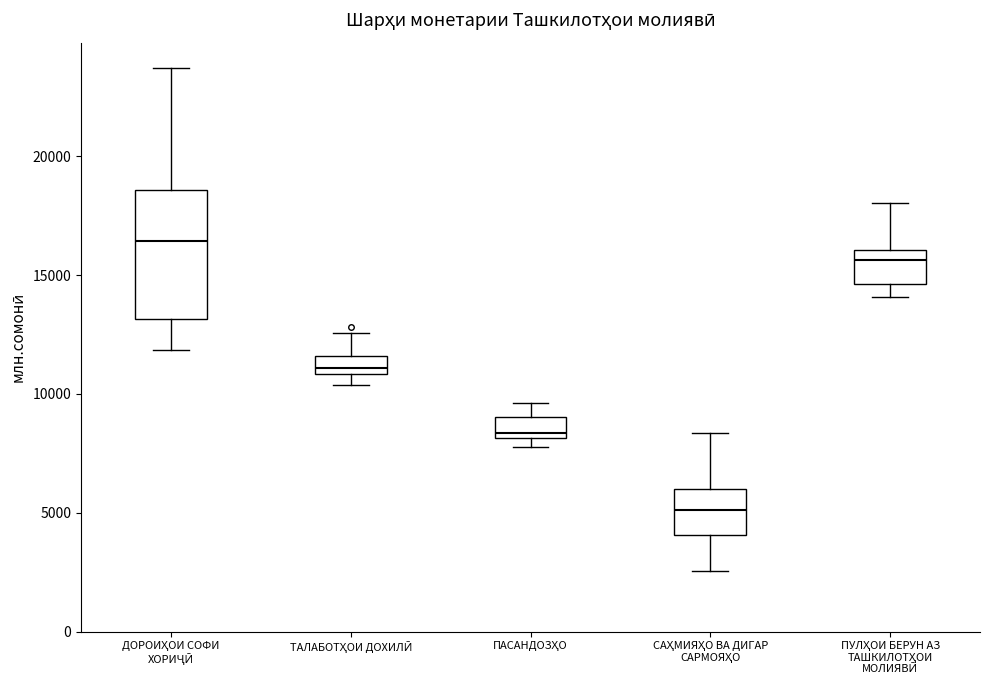

Reading left to right, transcribe this box plot: for each box, give where its median line is, the range the box spans, and where its two whiskers end, as read against the y-axis. The values are not printed on the chart, so give them approximately, as read against the axis.

ДОРОИҲОИ СОФИ ХОРИҶӢ: median 16500, box 13000 to 18500, whiskers 12000 to 23500
ТАЛАБОТҲОИ ДОХИЛӢ: median 11000 (just above the box's lower edge), box 11000 to 11500, whiskers 10500 to 12500
ПАСАНДОЗҲО: median 8500, box 8000 to 9000, whiskers 8000 (just below the box's lower edge) to 9500
САҲМИЯҲО ВА ДИГАР САРМОЯҲО: median 5000, box 4000 to 6000, whiskers 2500 to 8500
ПУЛҲОИ БЕРУН АЗ ТАШКИЛОТҲОИ МОЛИЯВӢ: median 15500, box 14500 to 16000, whiskers 14000 to 18000